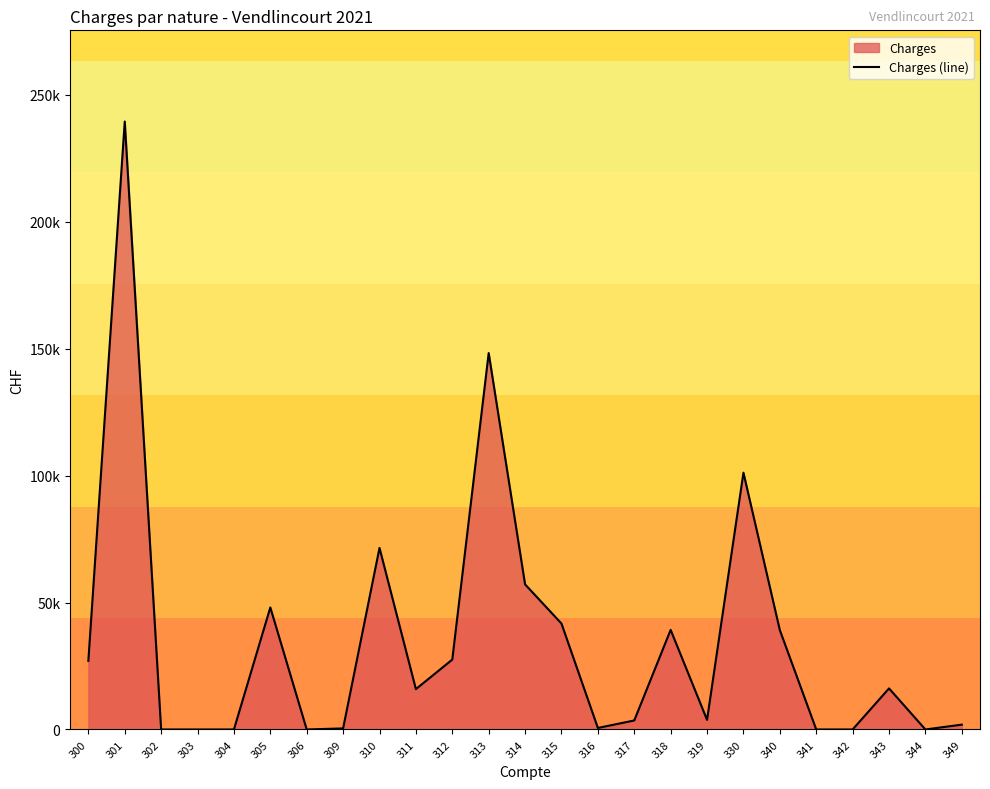

At which category does the data reach its first local peak?

301